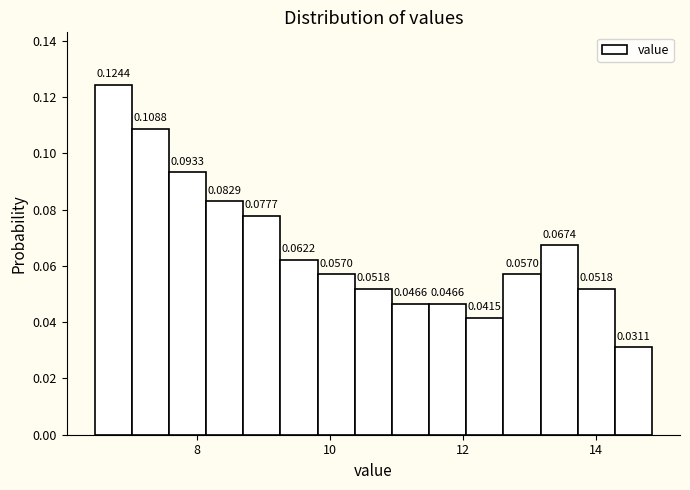

Around what value on the x-axis is the tallest bar? Give the approximate position of its centre, as read against the axis.

6.8